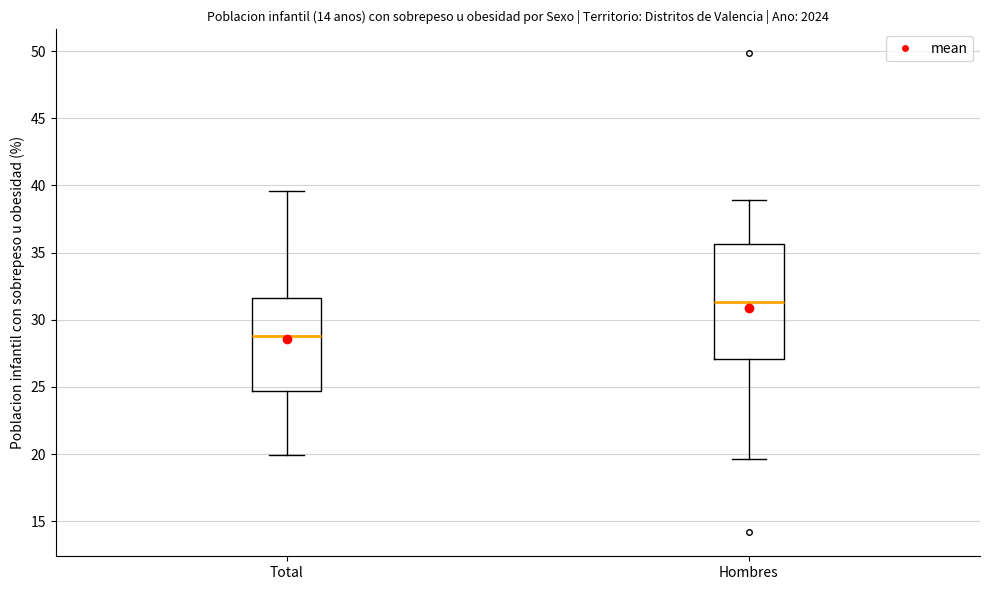

Reading left to right, read every box against the y-axis: the position of its median line, the range the box covers, and the ends of its whiskers. The values are not printed on the chart, so give them approximately, as read against the axis.

Total: median 29.0, box 24.5 to 31.5, whiskers 20.0 to 39.5
Hombres: median 31.5, box 27.0 to 35.5, whiskers 19.5 to 39.0